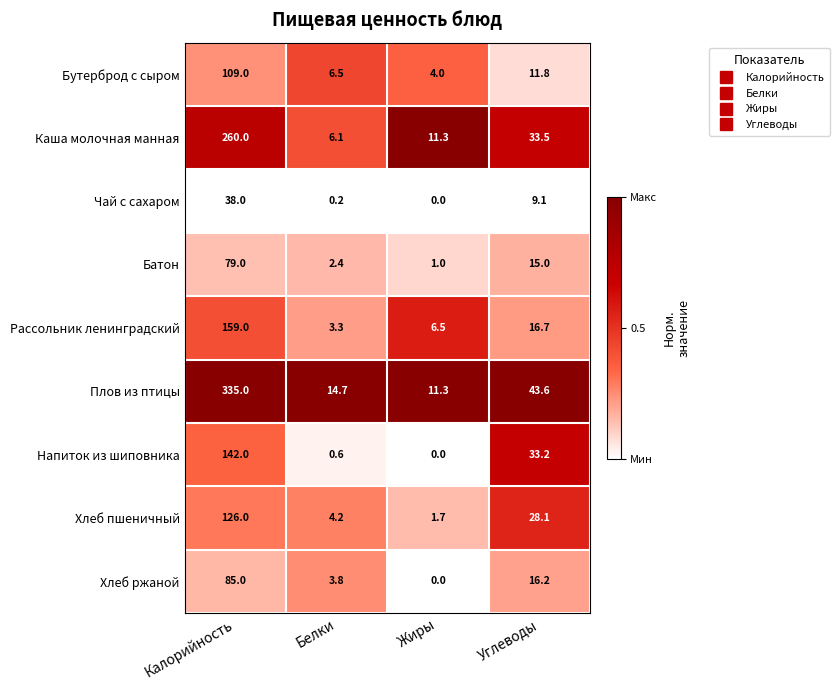

Which series has the largest total across all categories?

Плов из птицы